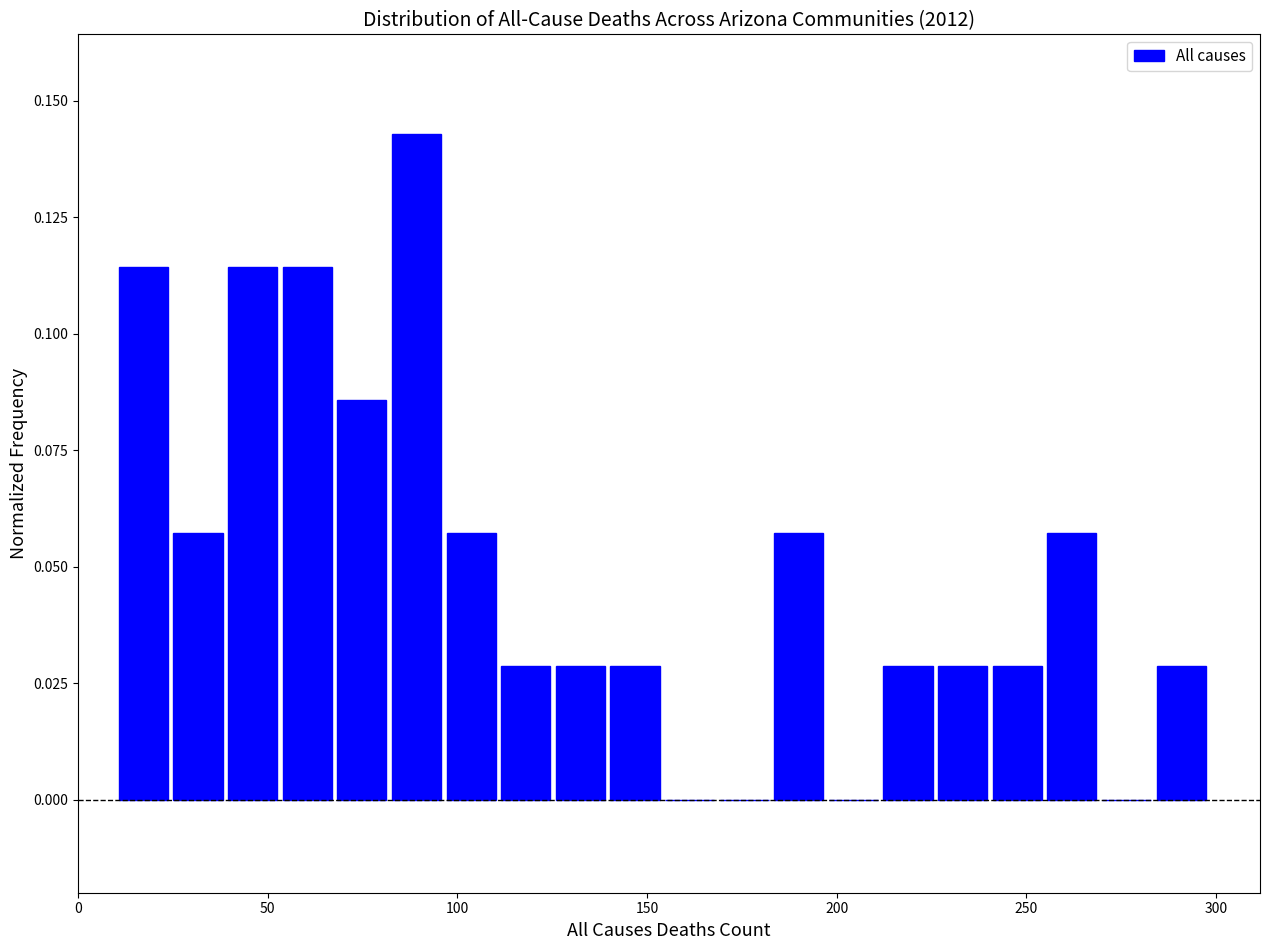

Around what value on the x-axis is the tallest bar? Give the approximate position of its centre, as read against the axis.

90